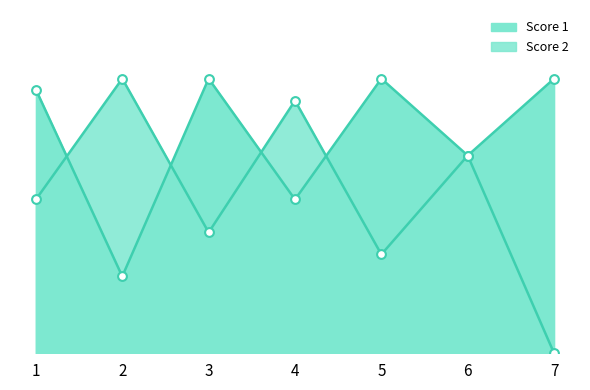

Which series contains the highest Y value?

Score 1